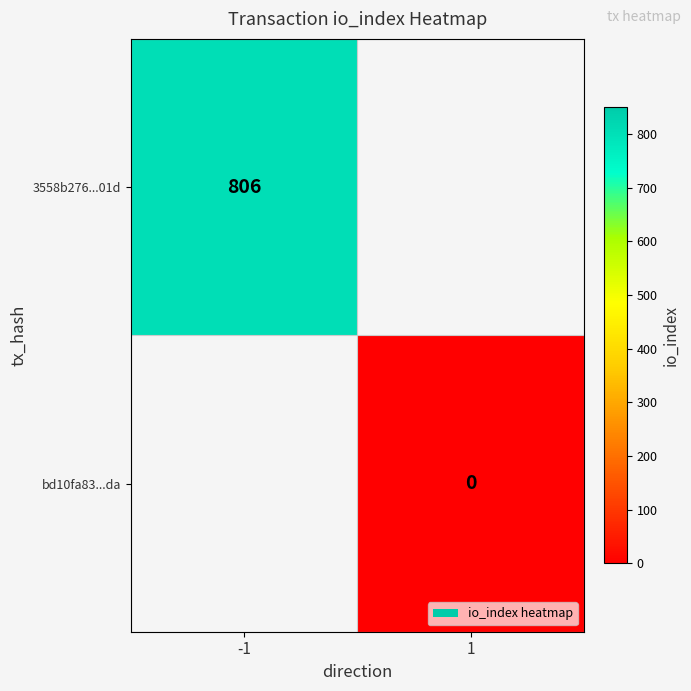

What is the approximate value of 3558b276...01d at -1?

806.0